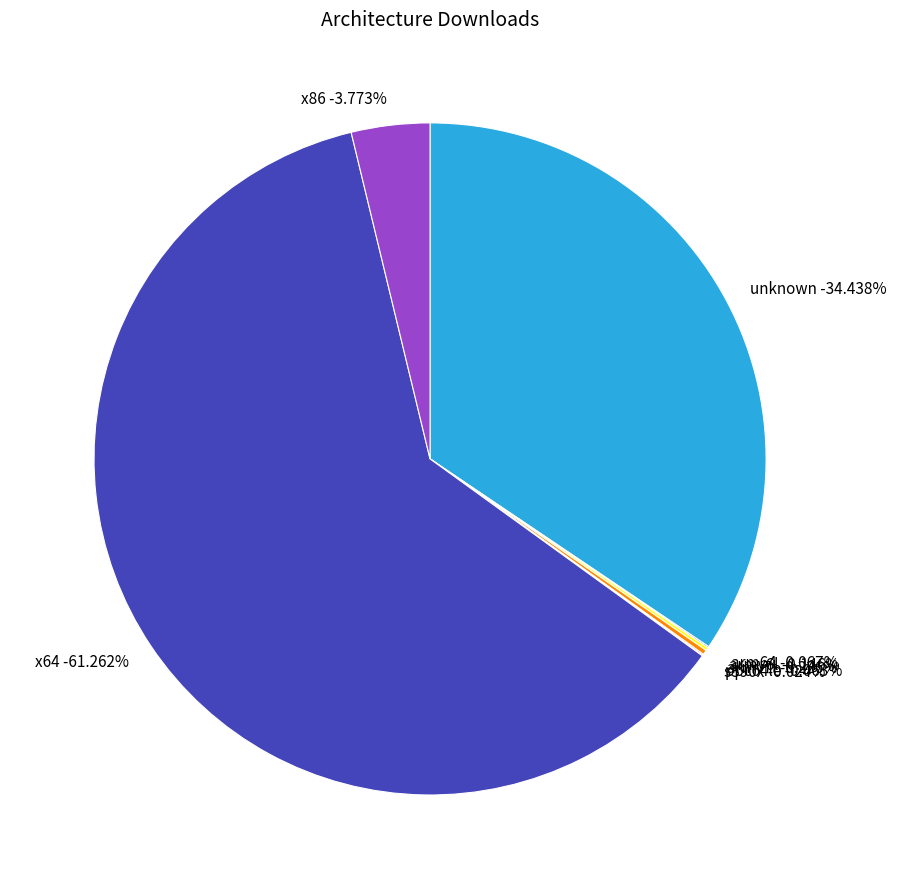

Approximately how many times larger is the value at armv7l(04) compared to arm64(05)?

3.6